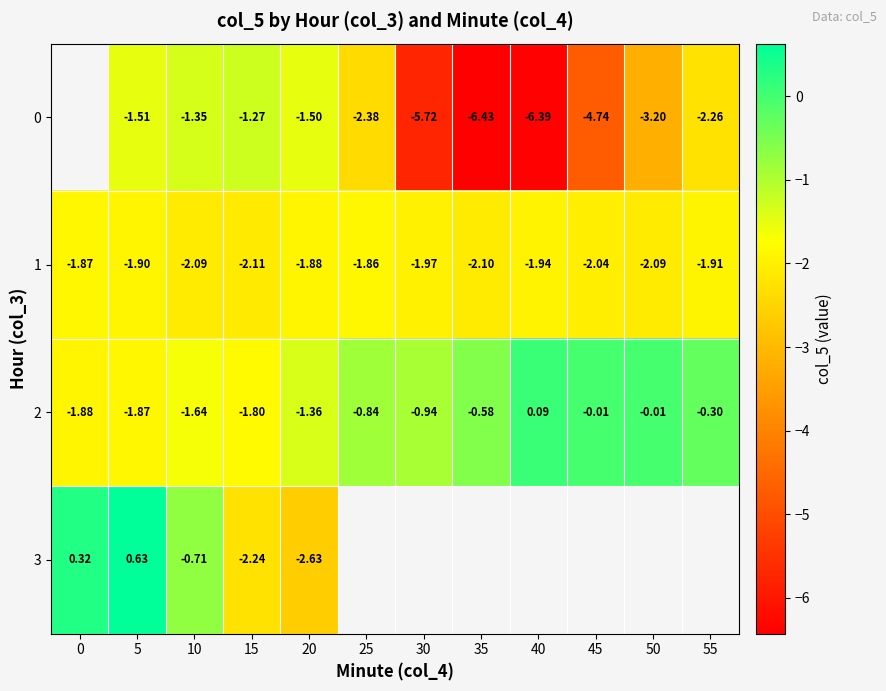

Is the value of 2 at 0 greater than the value of 0 at 50?

Yes